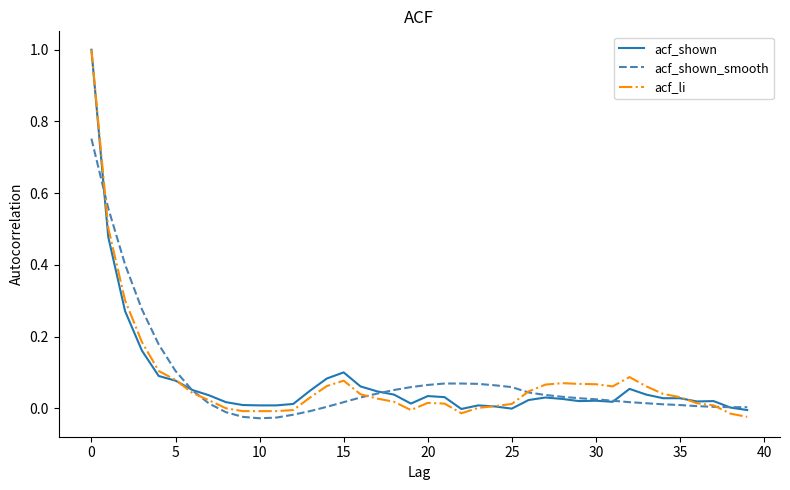

What is the greatest value displayed?

1.0